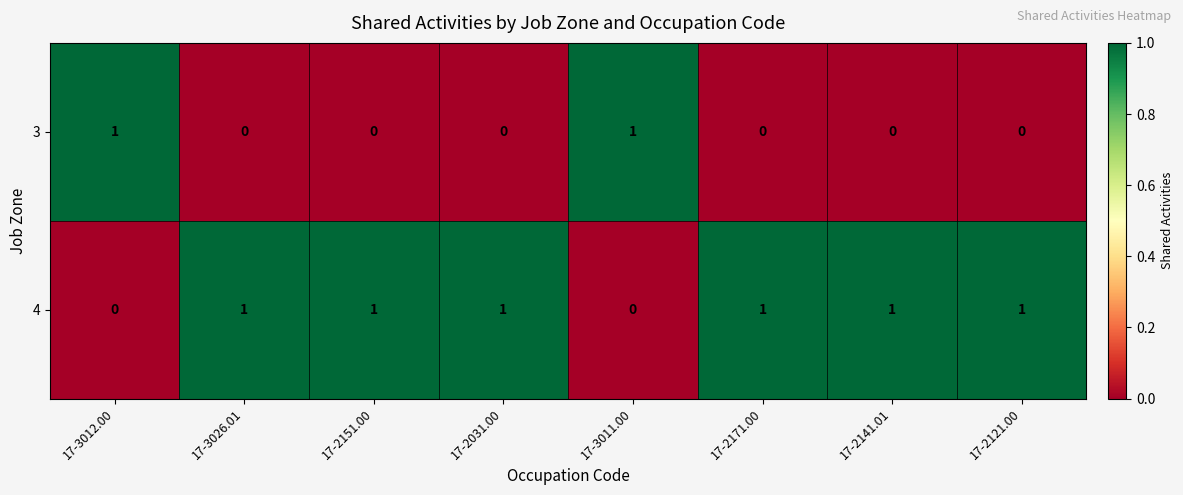

How many 4 values are between 1 and 2?

6